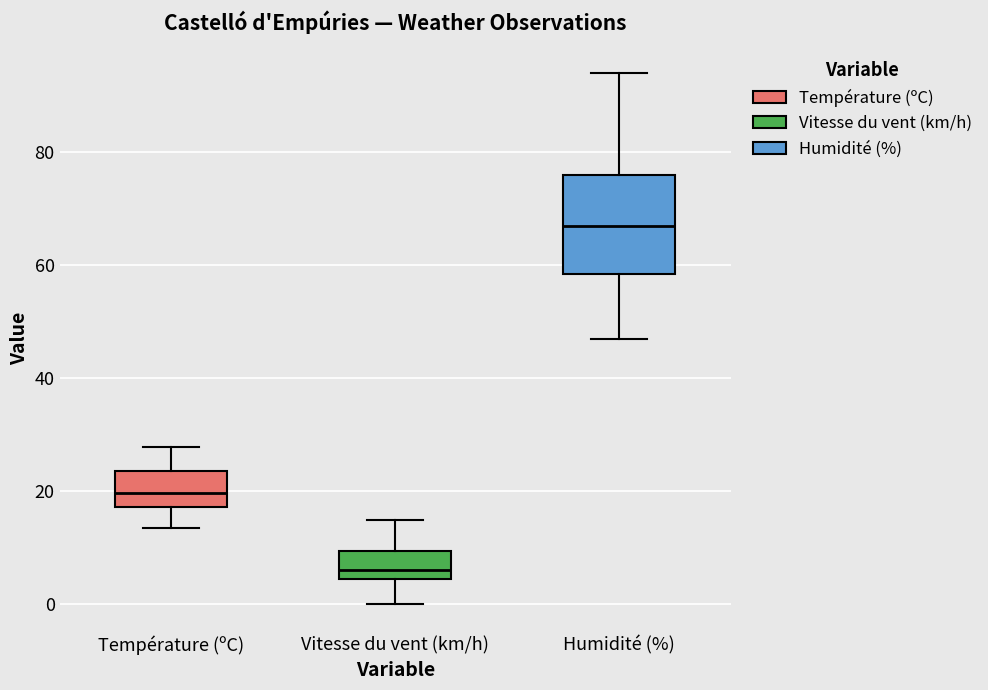

Reading left to right, transcribe this box plot: for each box, give where its median line is, the range the box spans, and where its two whiskers end, as read against the y-axis. The values are not printed on the chart, so give them approximately, as read against the axis.

Température (ºC): median 20, box 18 to 24, whiskers 14 to 28
Vitesse du vent (km/h): median 6, box 4 to 10, whiskers 0 to 16
Humidité (%): median 68, box 58 to 76, whiskers 48 to 94